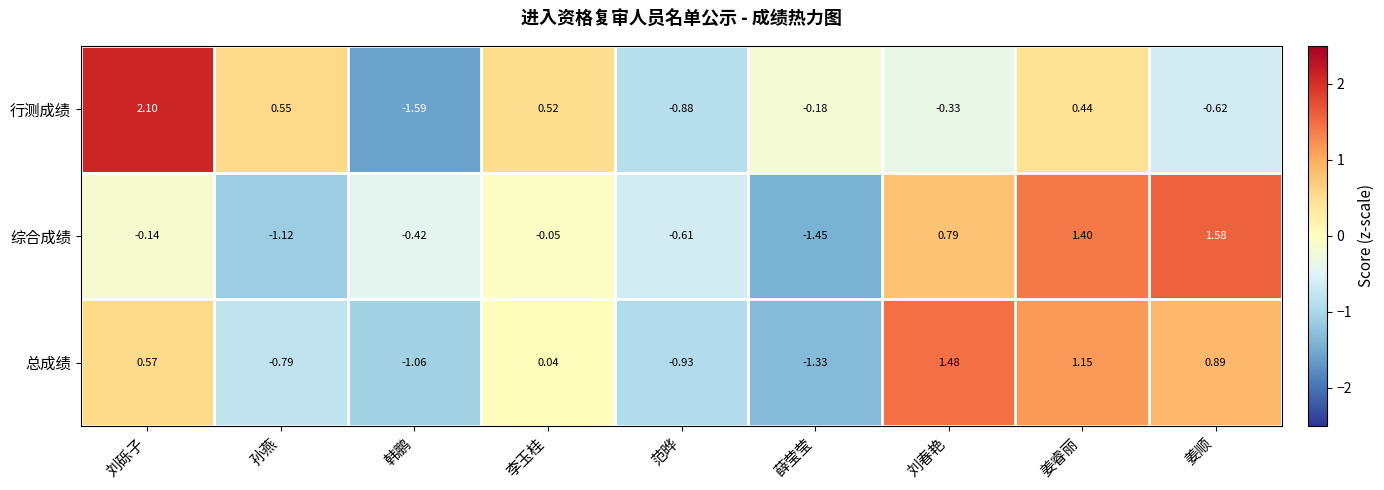

Is the value of 综合成绩 at 姜顺 greater than the value of 总成绩 at 孙燕?

Yes